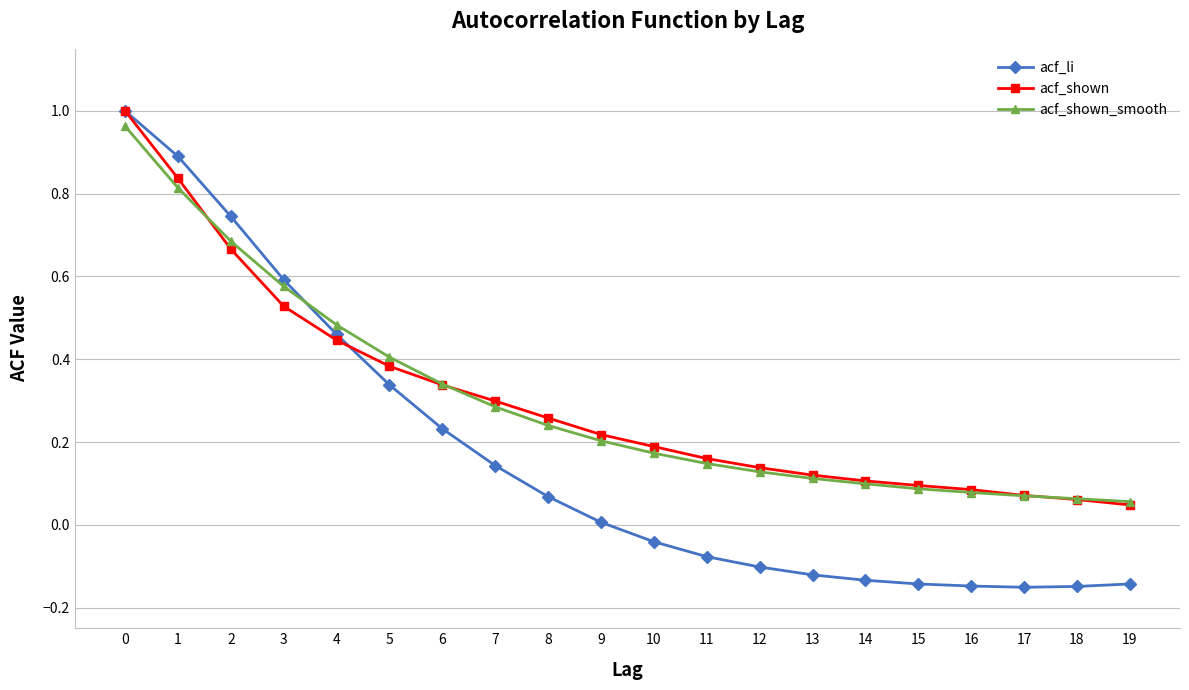

Which series has the largest range (max minus min)?

acf_li